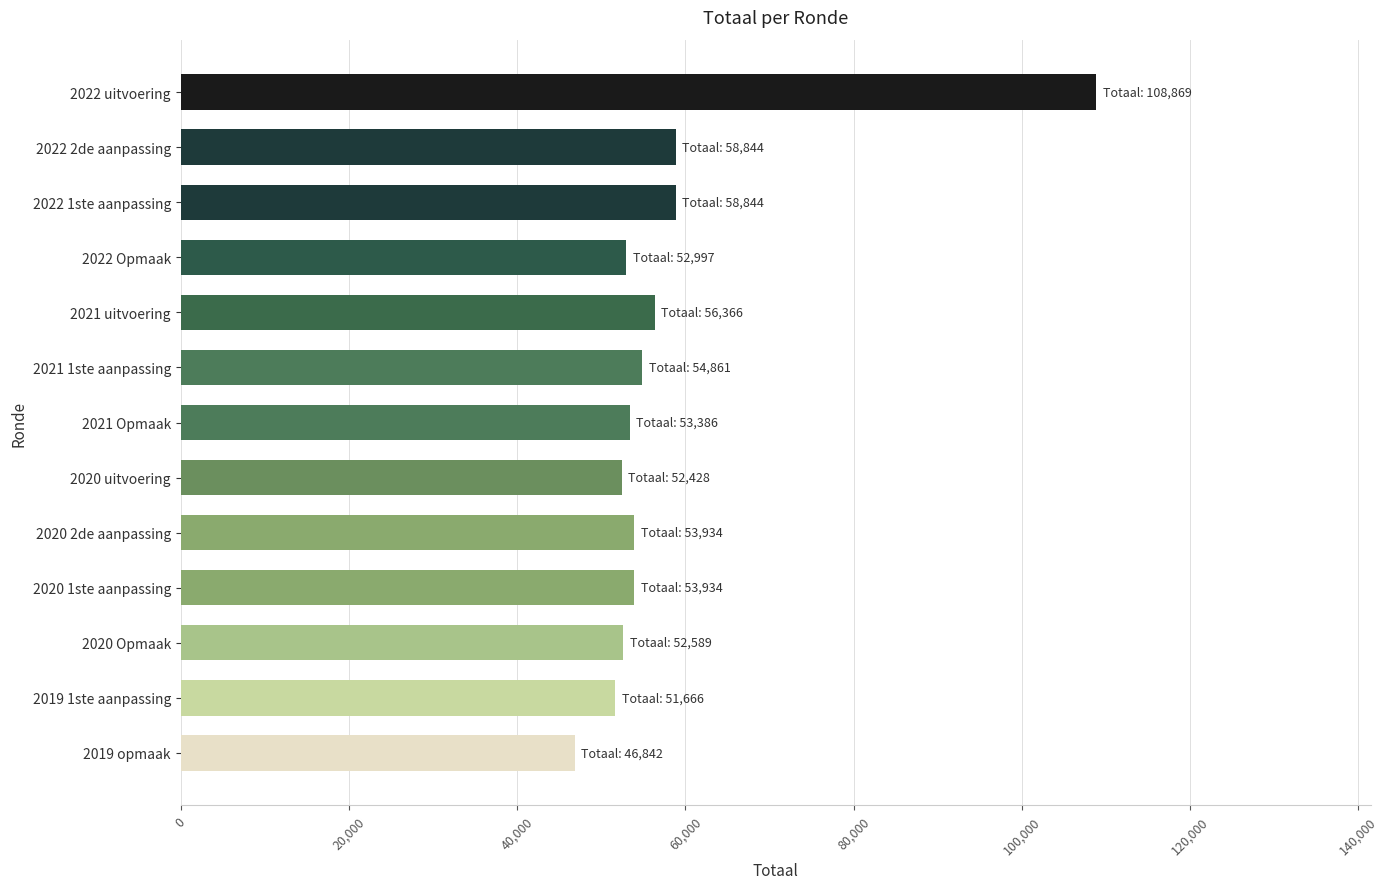

What is the difference between the maximum and minimum values?

62027